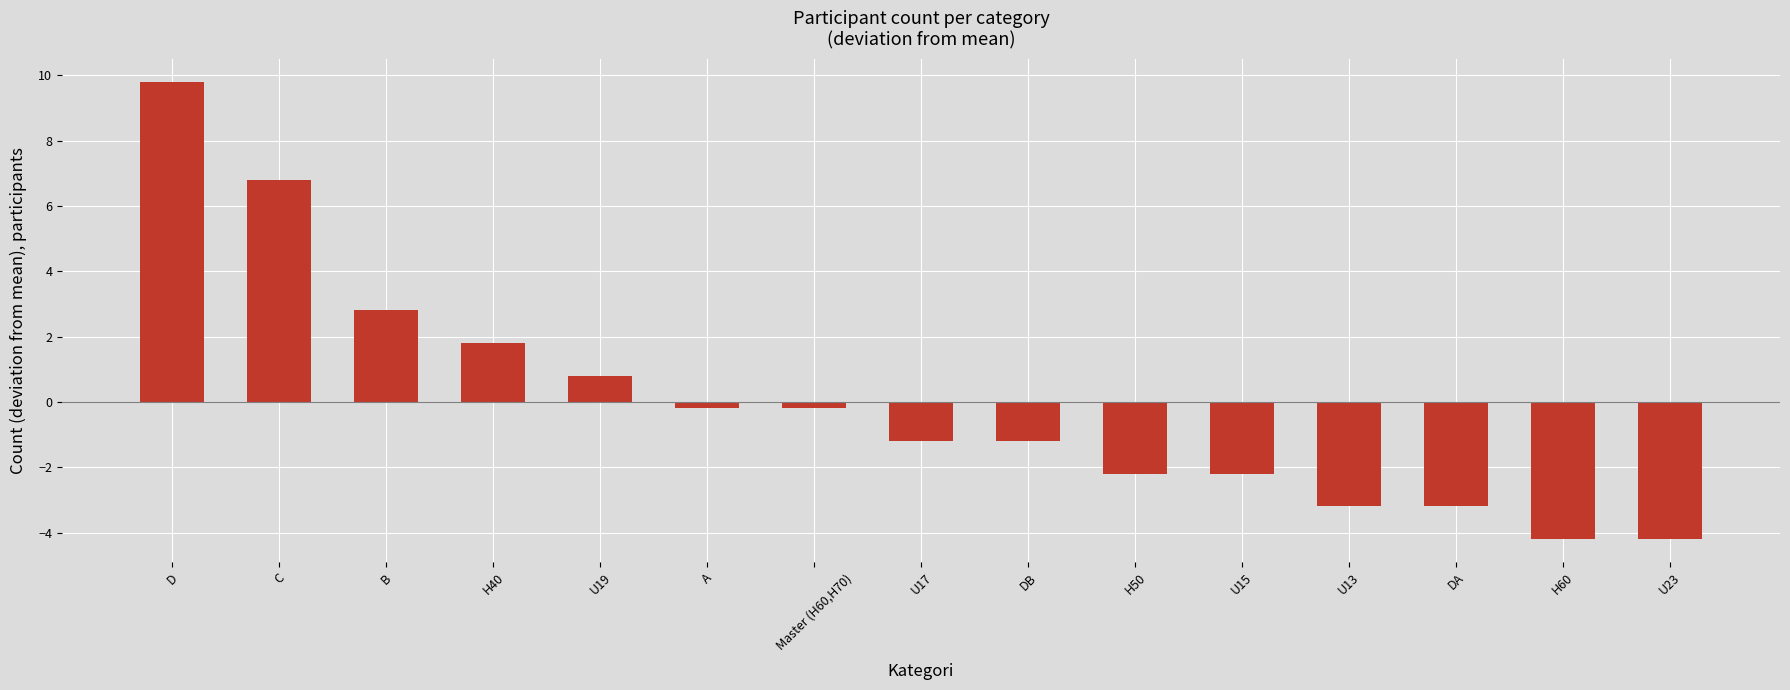

At which label is the value closest to 2?

H40